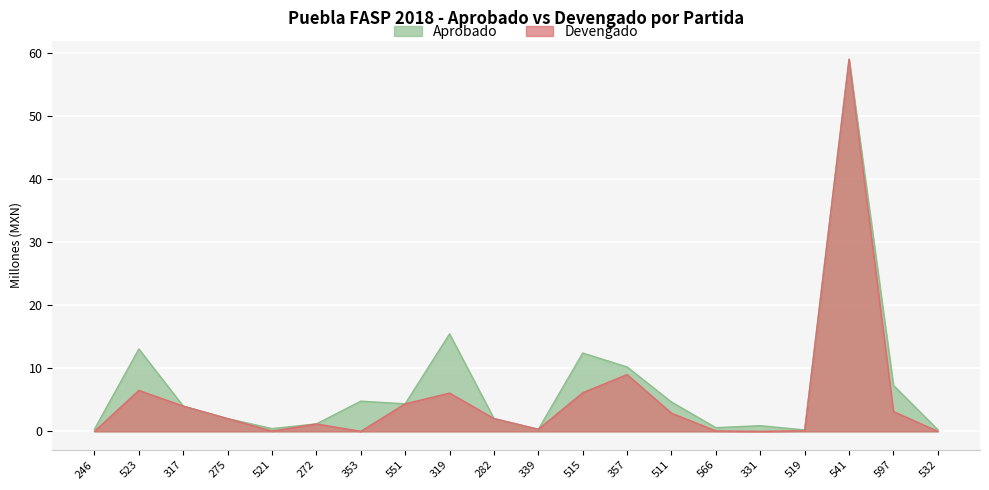

Which series has the largest total across all categories?

Aprobado